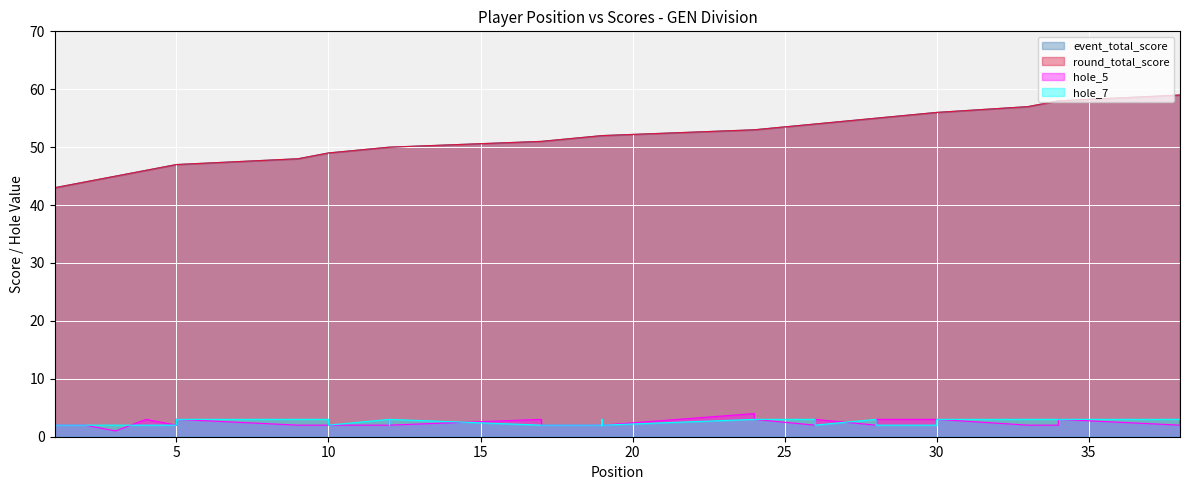

True or false: event_total_score has more than 0 interior local peaks.

False